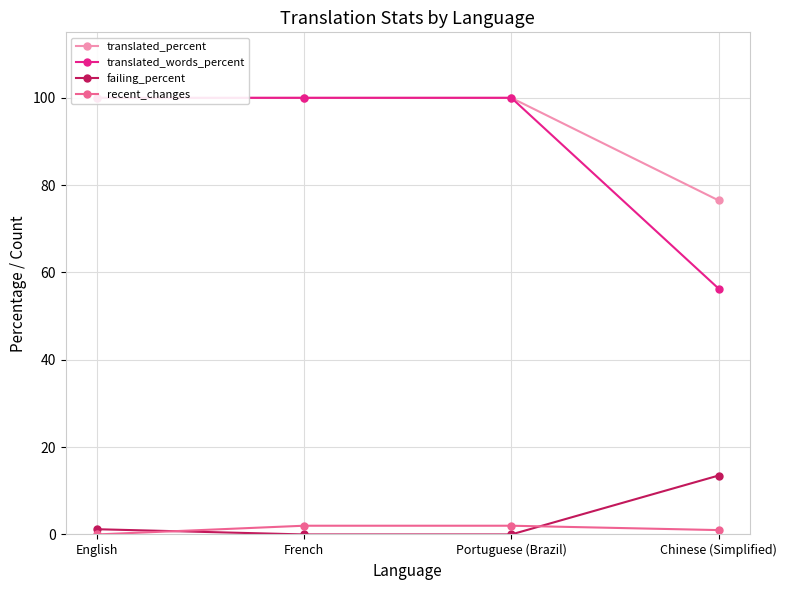

Reading left to right, extract all data points from this chart.

translated_percent: 100.0	100.0	100.0	76.5
translated_words_percent: 100.0	100.0	100.0	56.3
failing_percent: 1.2	0.0	0.0	13.5
recent_changes: 0.0	2.0	2.0	1.0